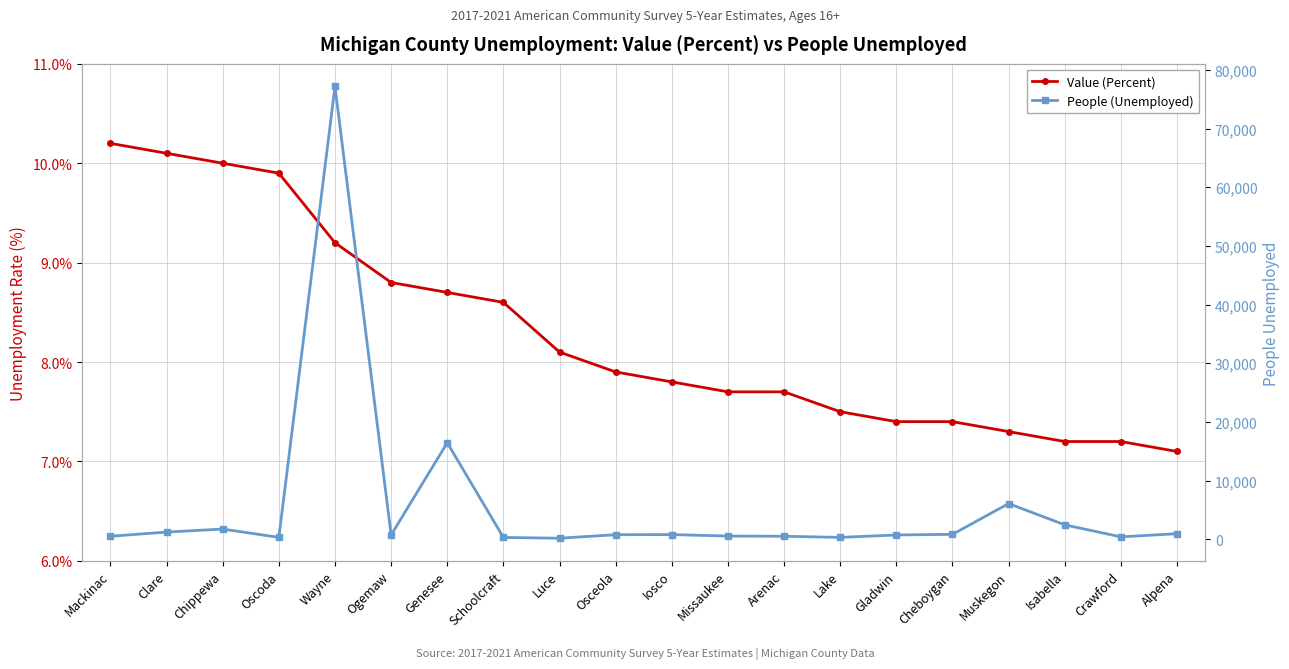

True or false: Value (Percent) has a value of 2.9 at Crawford.

False